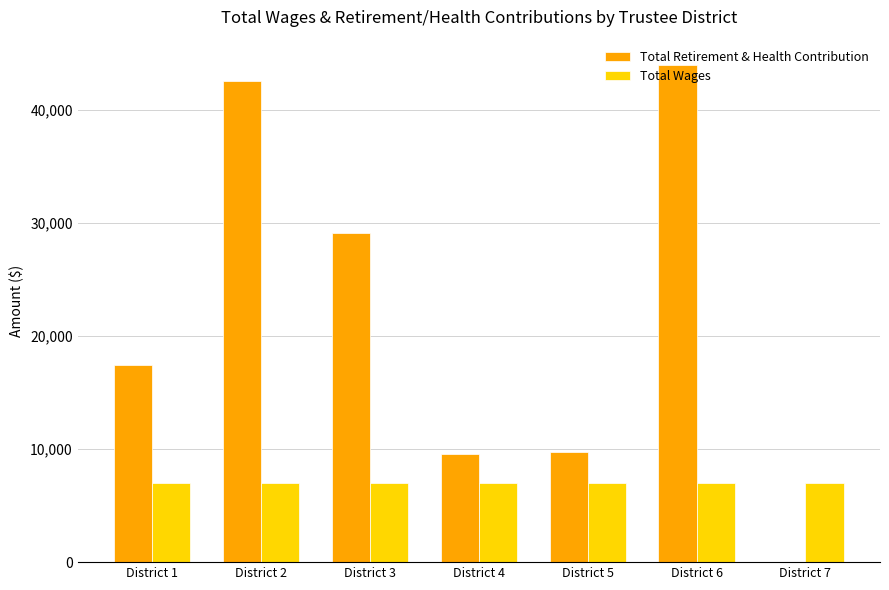

Which series changed the most between District 1 and District 4?

Total Retirement & Health Contribution